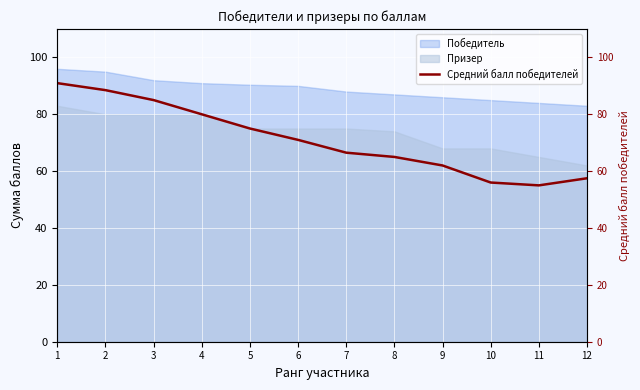

True or false: the data shows 19.6 at 8.

False